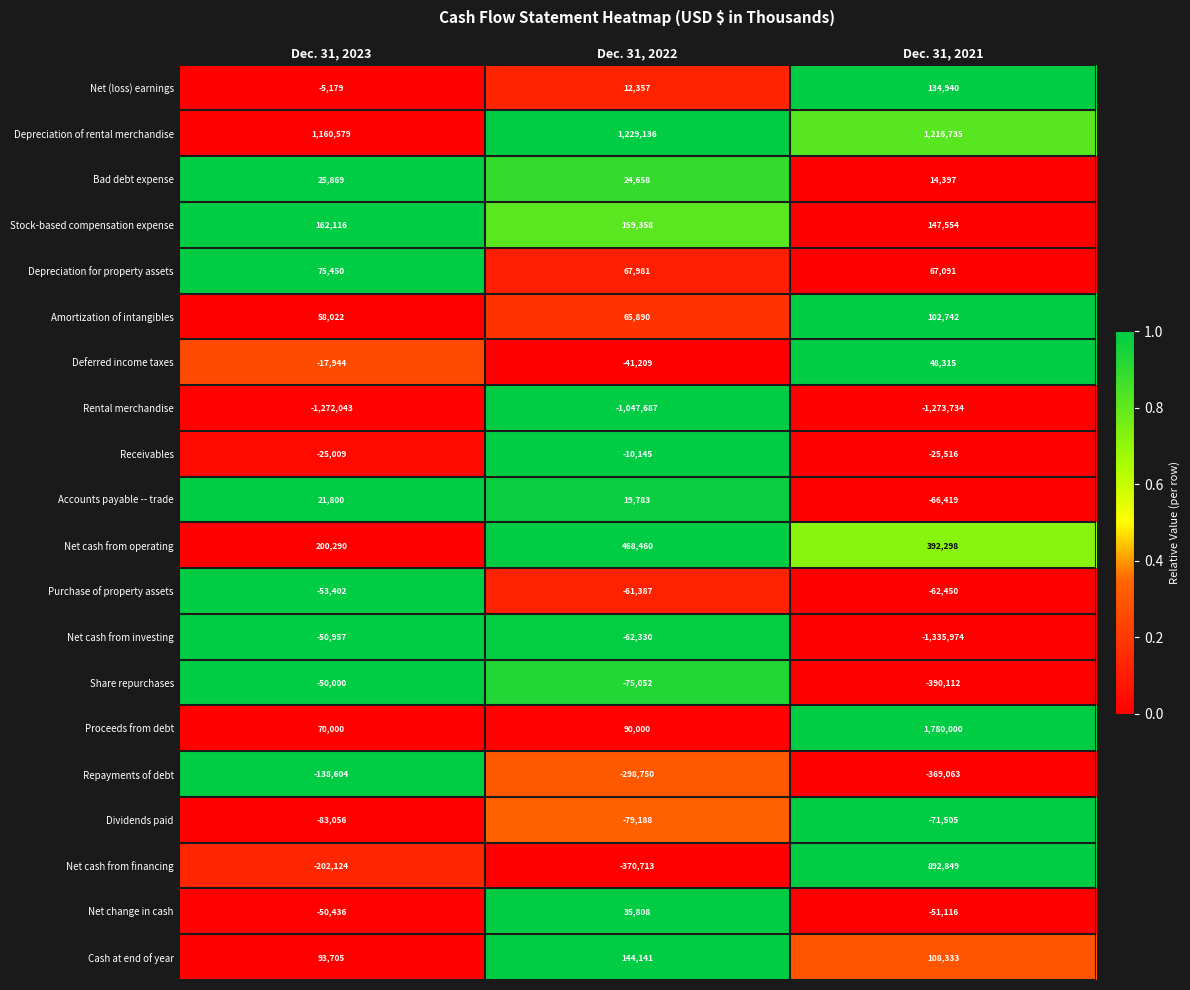

Which label corresponds to the smallest value in the chart?

Dec. 31, 2021